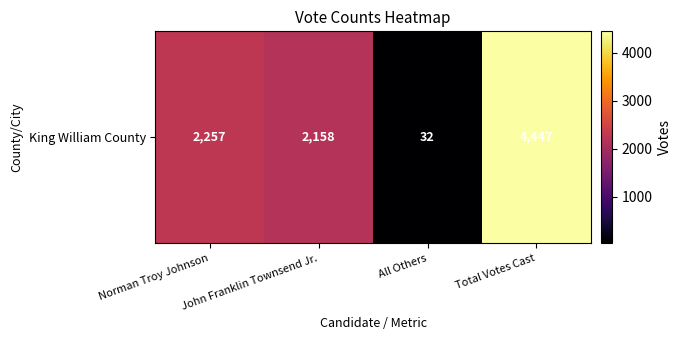

What is the difference between the maximum and minimum values?

4415